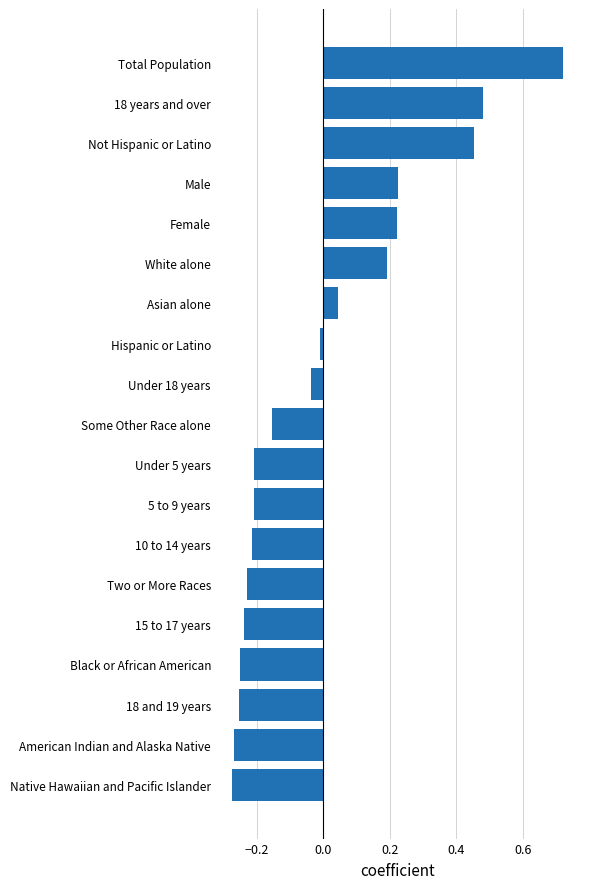

The chart shows a value of -0.2 at Some Other Race alone. True or false?

True